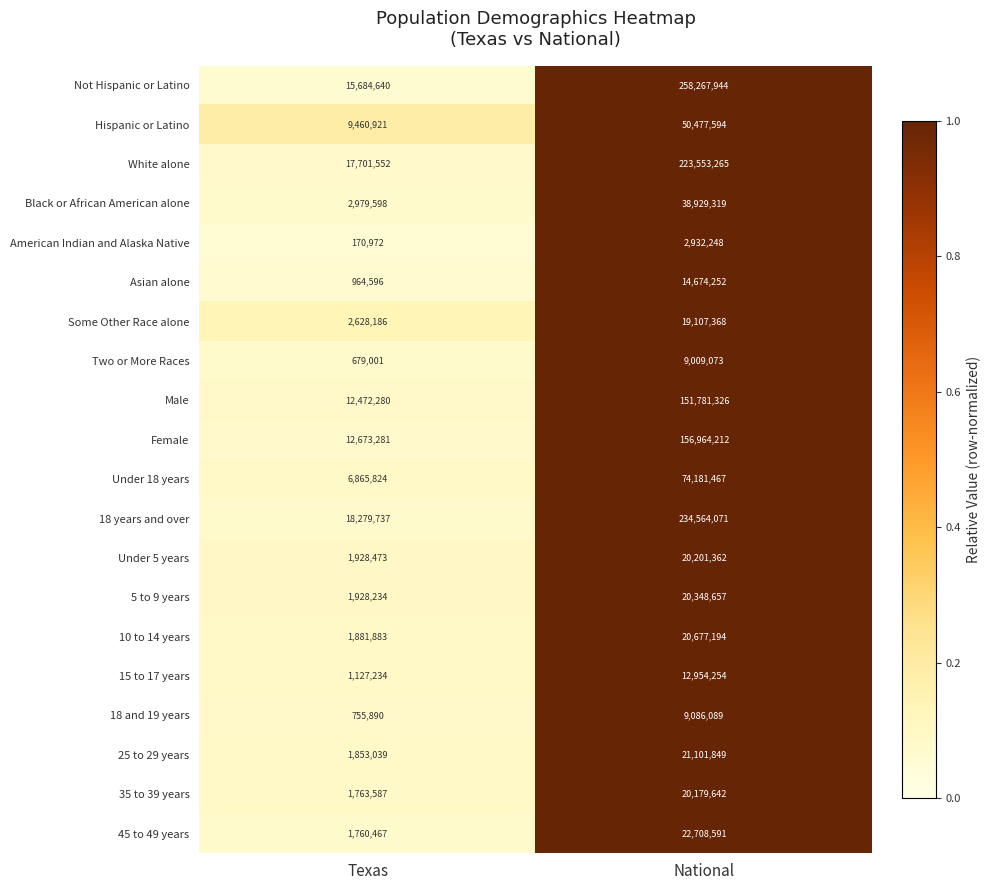

What is the total value across all series at Texas?

113559395